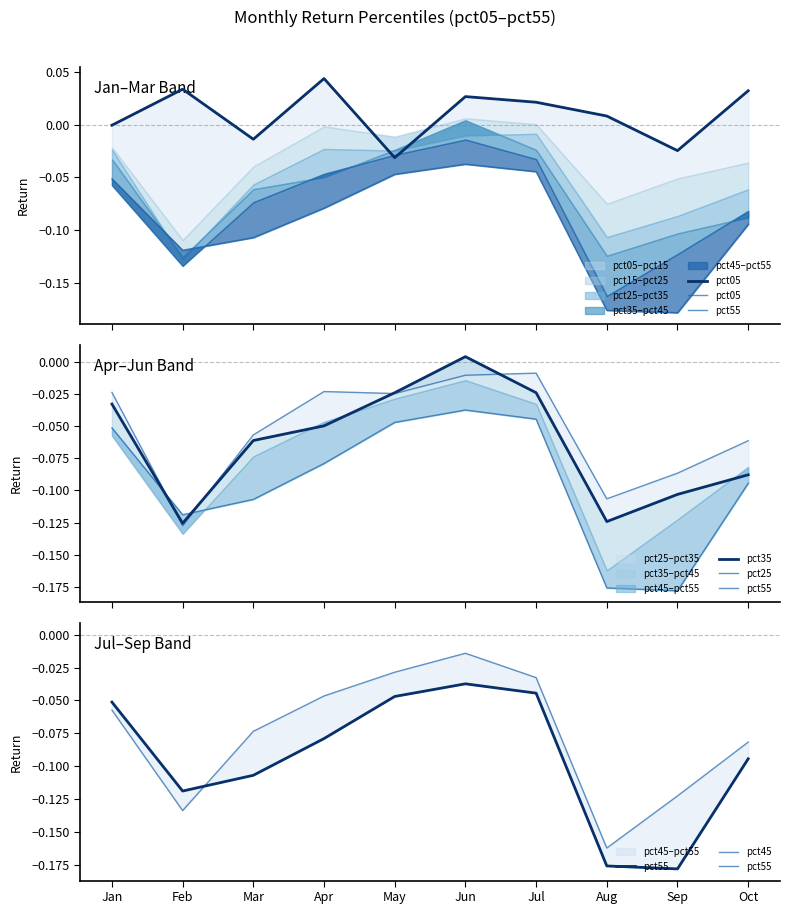

Which series has the largest total across all categories?

pct05